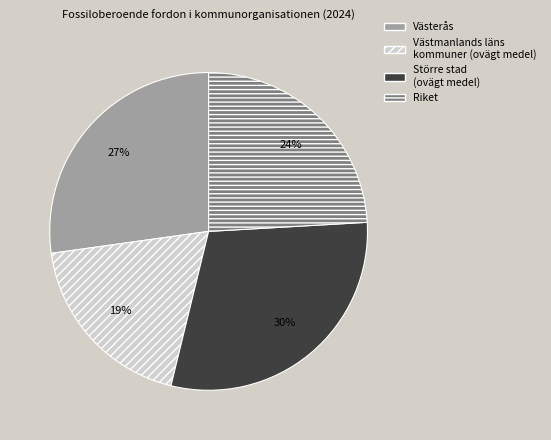

Which has a higher value, Västmanlands läns kommuner (ovägt medel) or Större stad (ovägt medel)?

Större stad (ovägt medel)